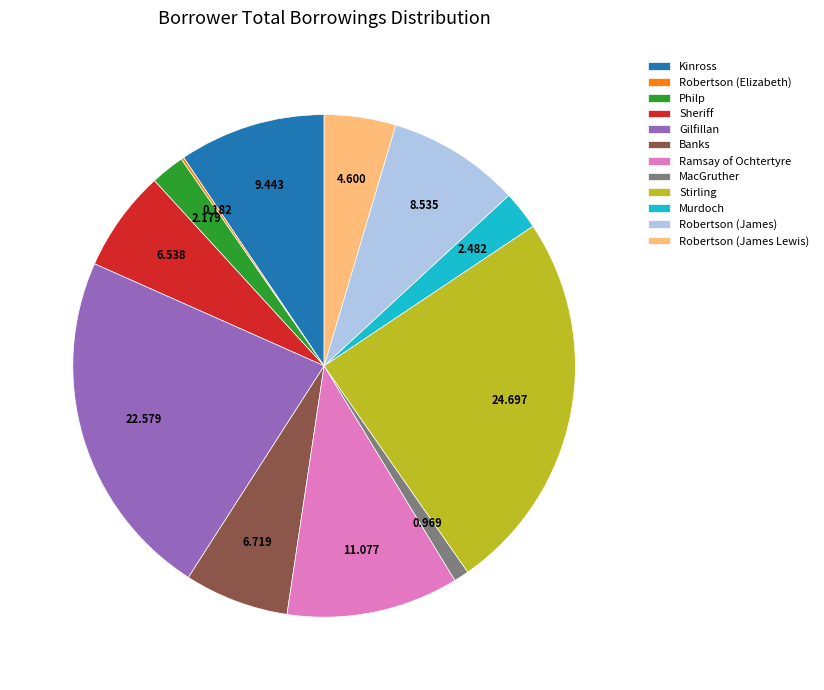

What is the largest slice in the pie chart?

Stirling